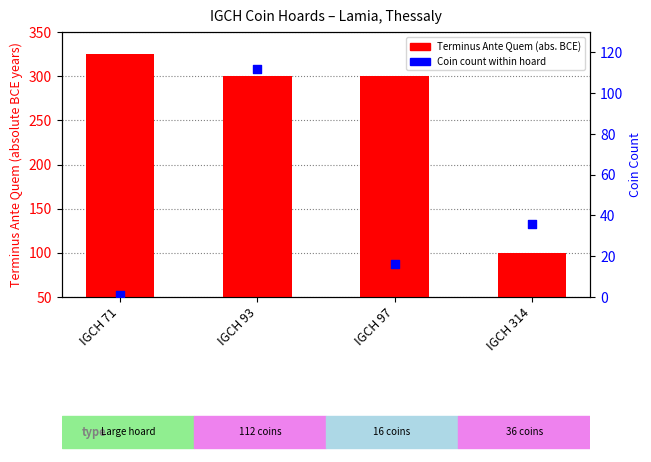

Which series contains the highest Y value?

Terminus Ante Quem (abs. value)